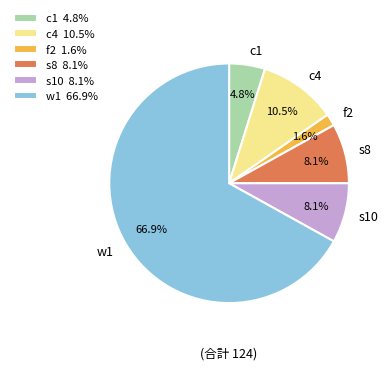

Which category has the biggest portion of the pie?

w1